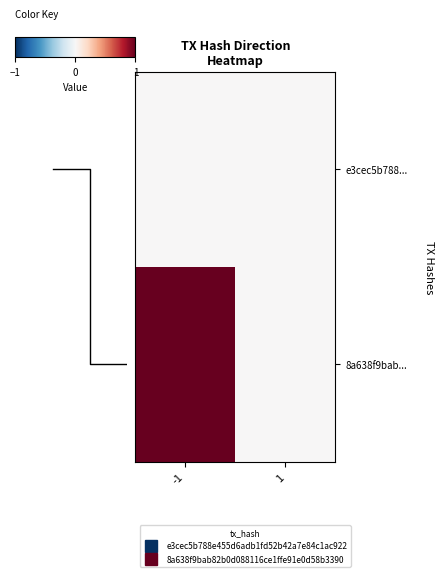

What is the highest value of the 8a638f9bab... series?

1